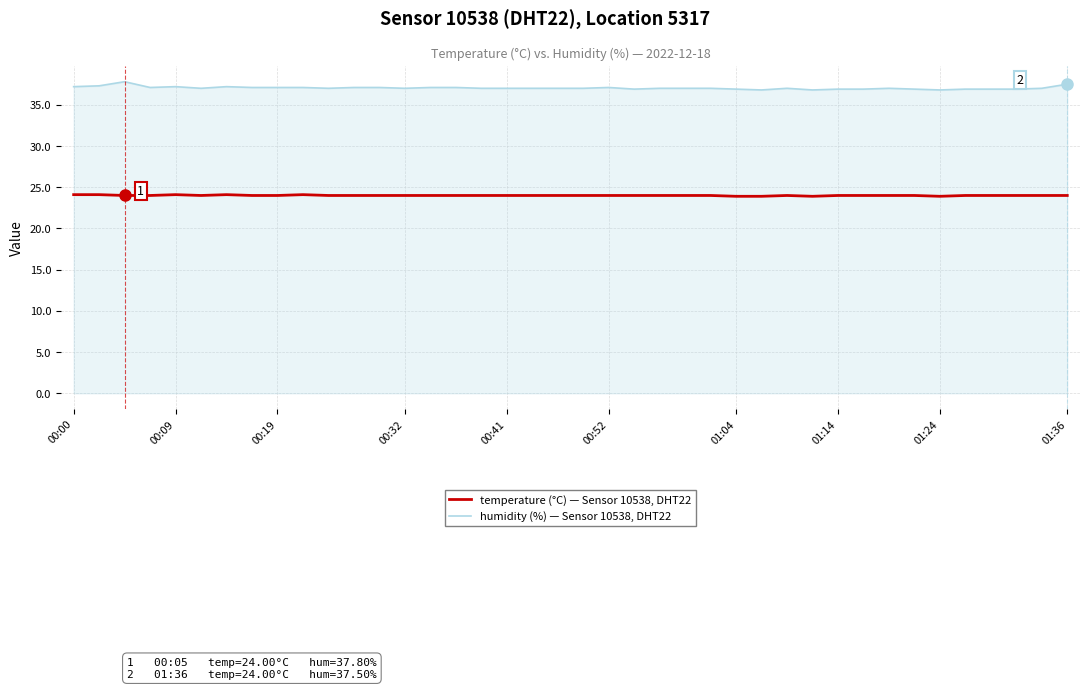

Which series has the largest total across all categories?

humidity (%) — Sensor 10538, DHT22